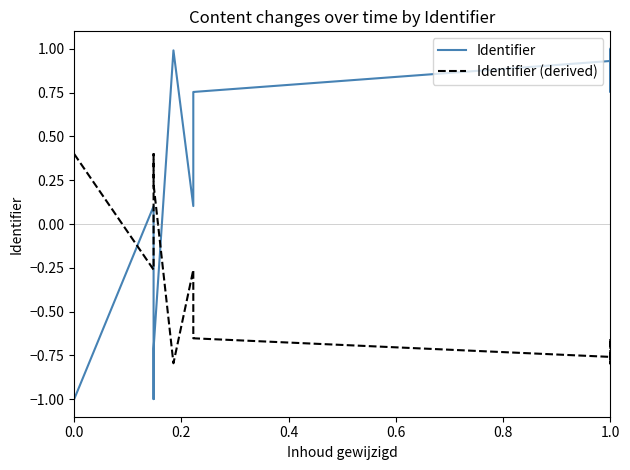

Does the chart have visible grid lines?

No